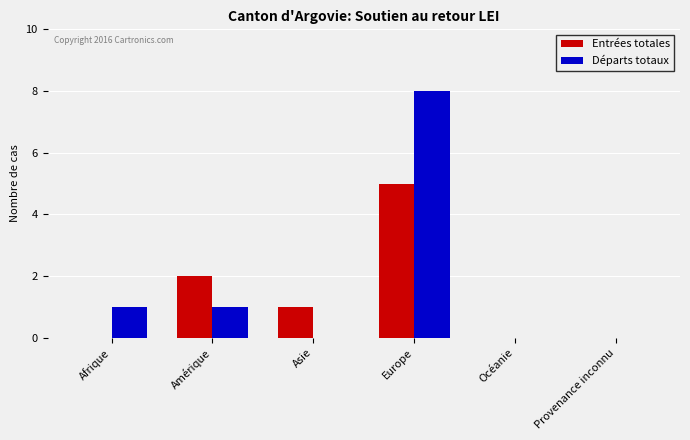

Count the Entrées totales values in the range 0 to 2.

5